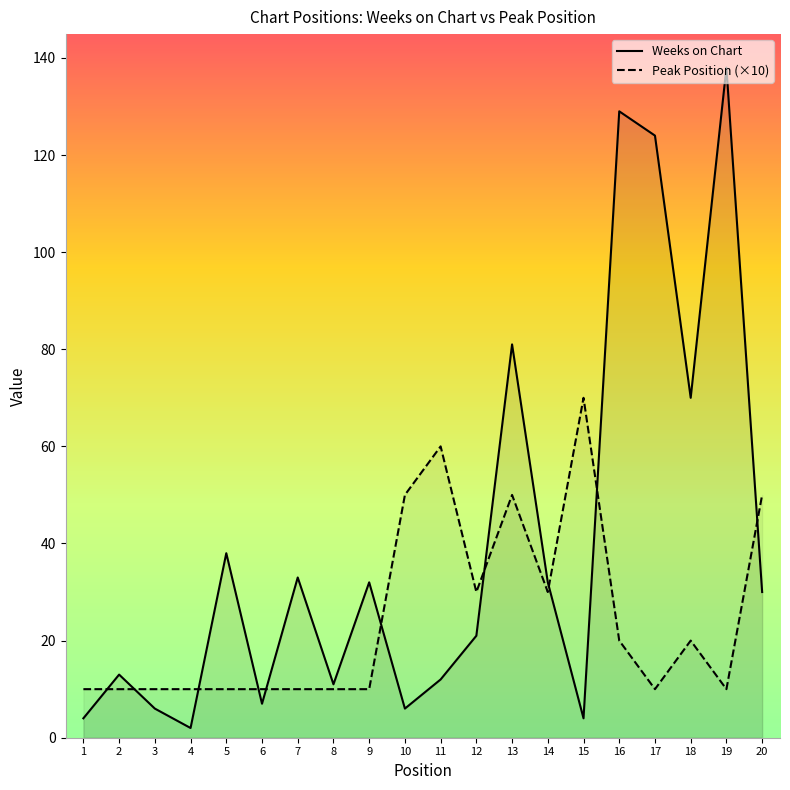

What is the sum of all Weeks on Chart values?

793